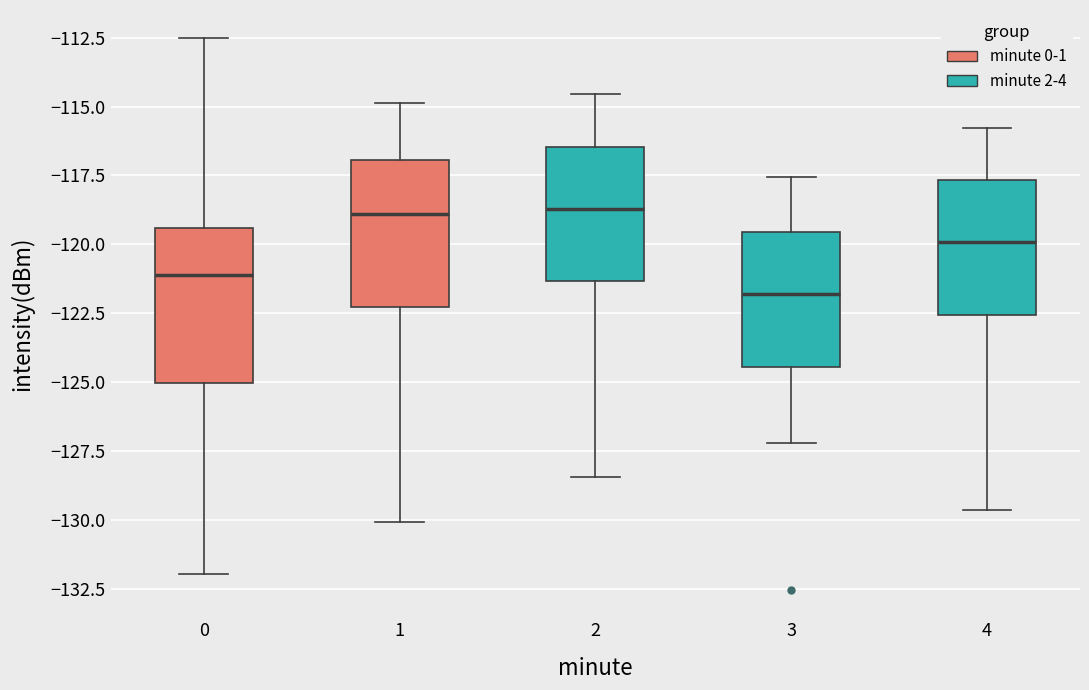

Reading left to right, read every box against the y-axis: the position of its median line, the range the box covers, and the ends of its whiskers. The values are not printed on the chart, so give them approximately, as read against the axis.

0: median -121.0, box -125.0 to -119.5, whiskers -132.0 to -112.5
1: median -119.0, box -122.5 to -117.0, whiskers -130.0 to -115.0
2: median -118.5, box -121.5 to -116.5, whiskers -128.5 to -114.5
3: median -122.0, box -124.5 to -119.5, whiskers -127.0 to -117.5
4: median -120.0, box -122.5 to -117.5, whiskers -129.5 to -116.0